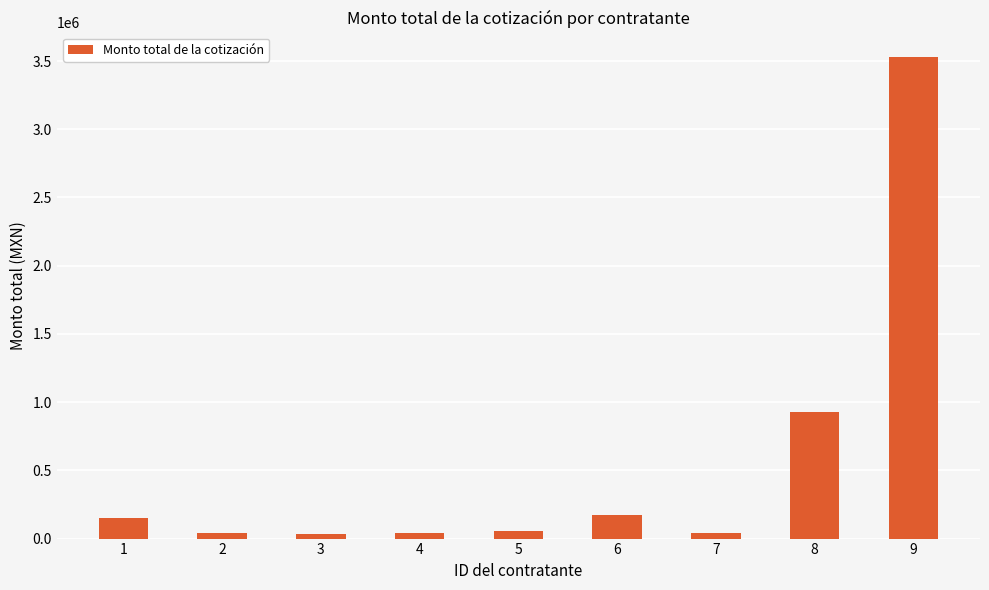

What is the difference between the second highest and minimum values?

892856.6